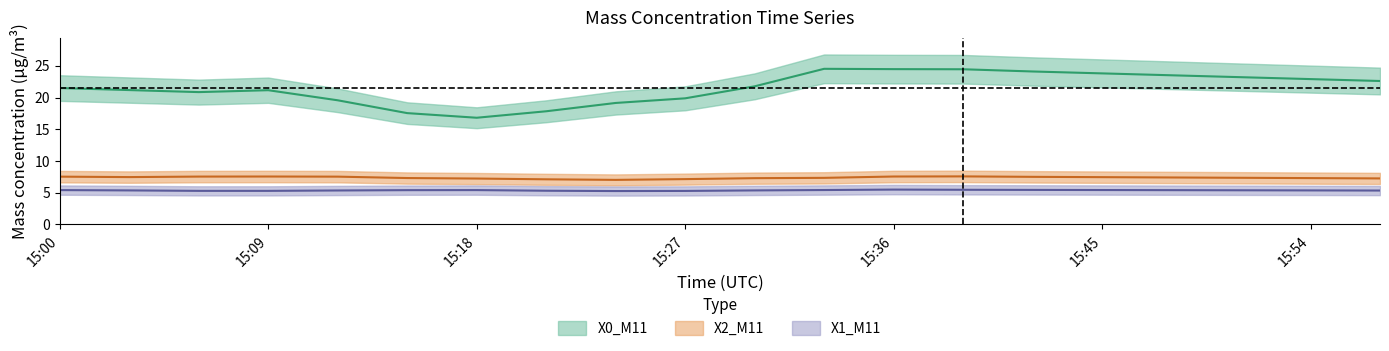

Where does the X0_M11 series first go above 21?

15:00